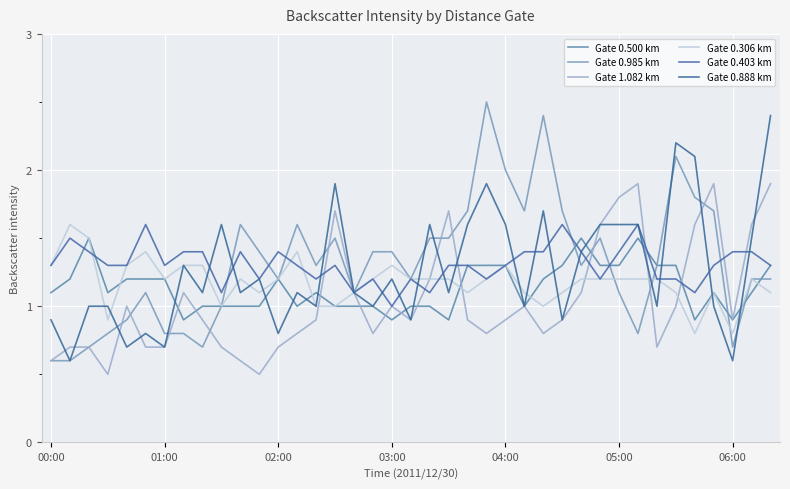

What is the average value of the Gate 0.985 km series?

1.3